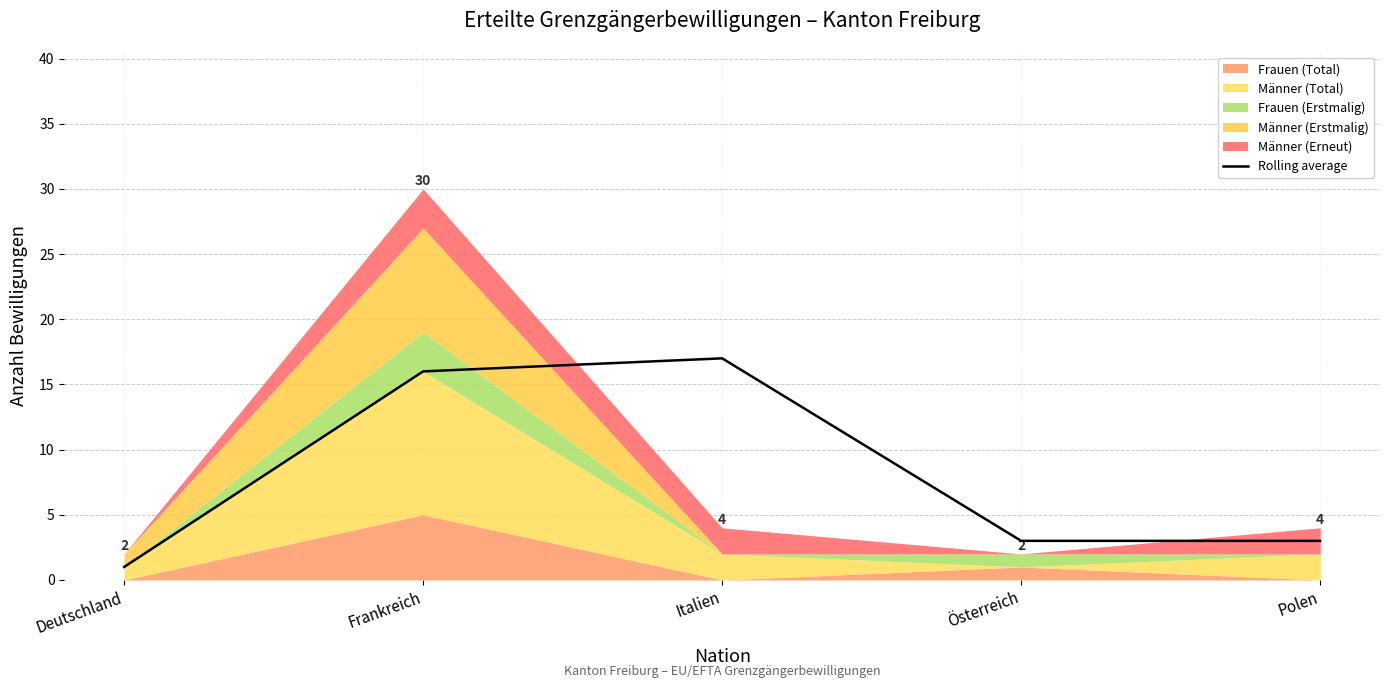

What is the approximate value at Frankreich, to the nearest 10?

20